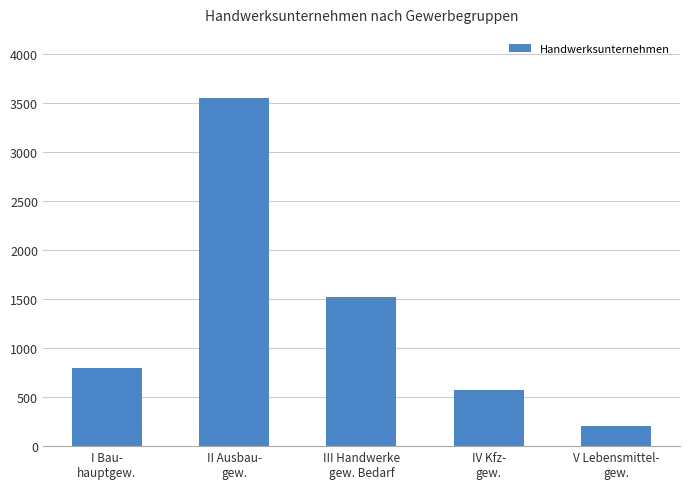

Which category has the highest value across all series?

II Ausbau-
gew.